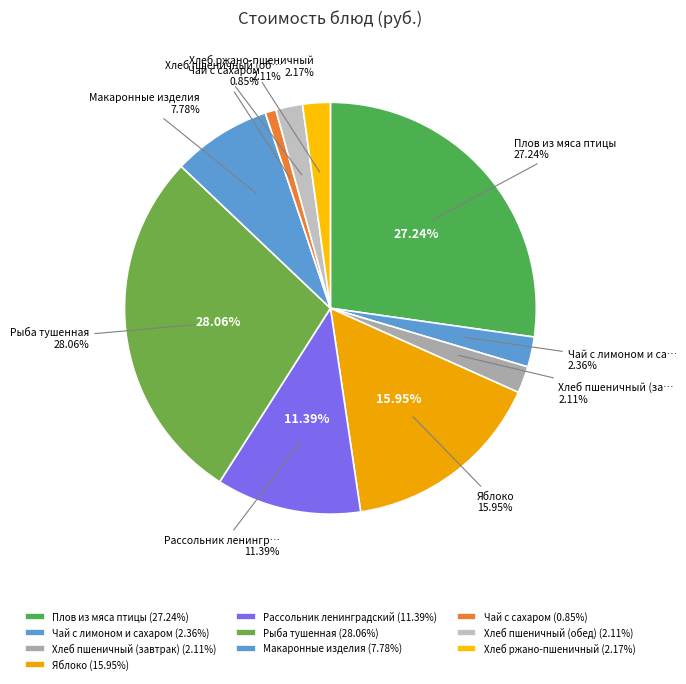

Is Хлеб пшеничный (завтрак) the majority of the pie?

No